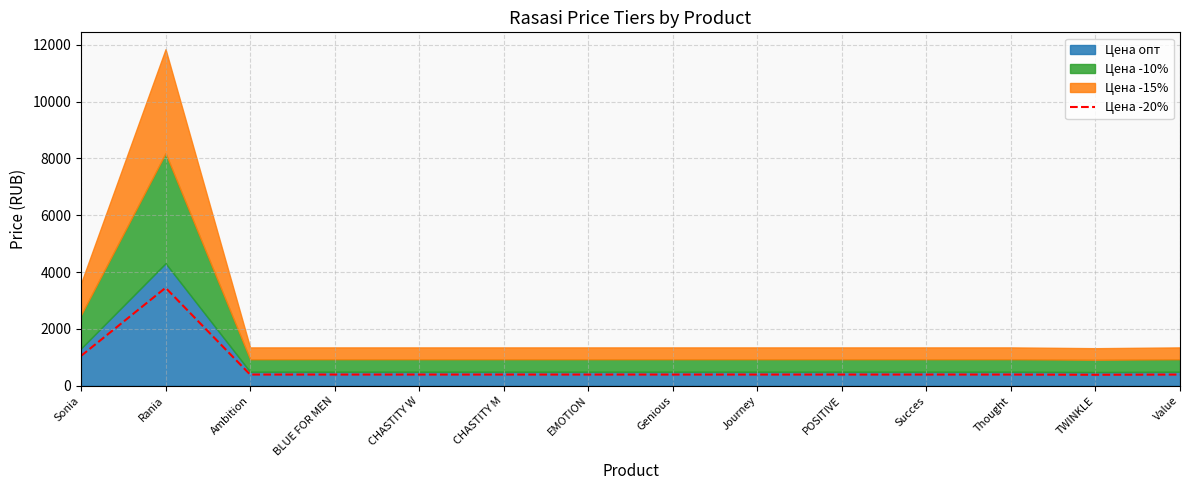

Which label corresponds to the smallest value in the chart?

TWINKLE